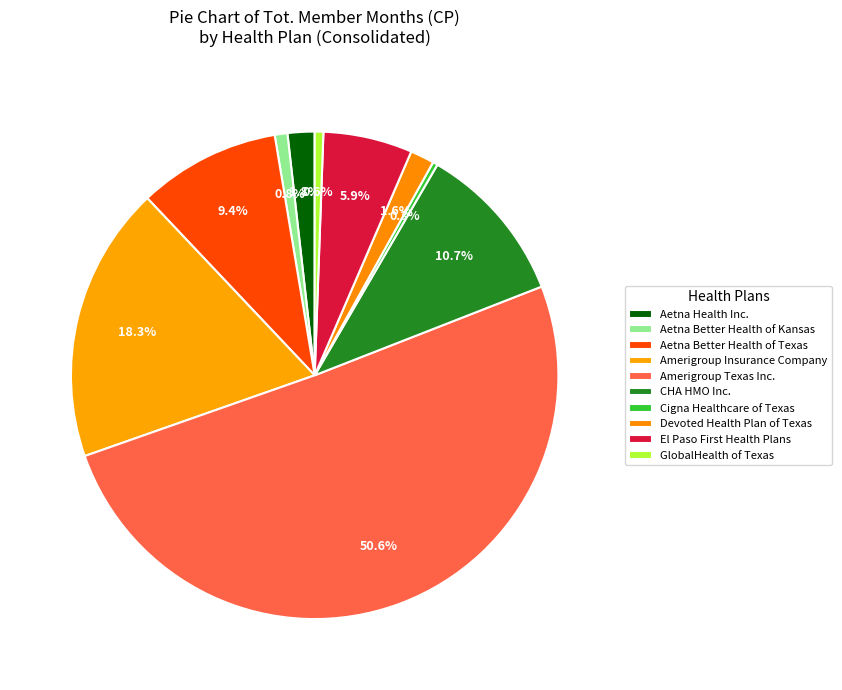

What portion of the pie excludes GlobalHealth of Texas?

99.4%